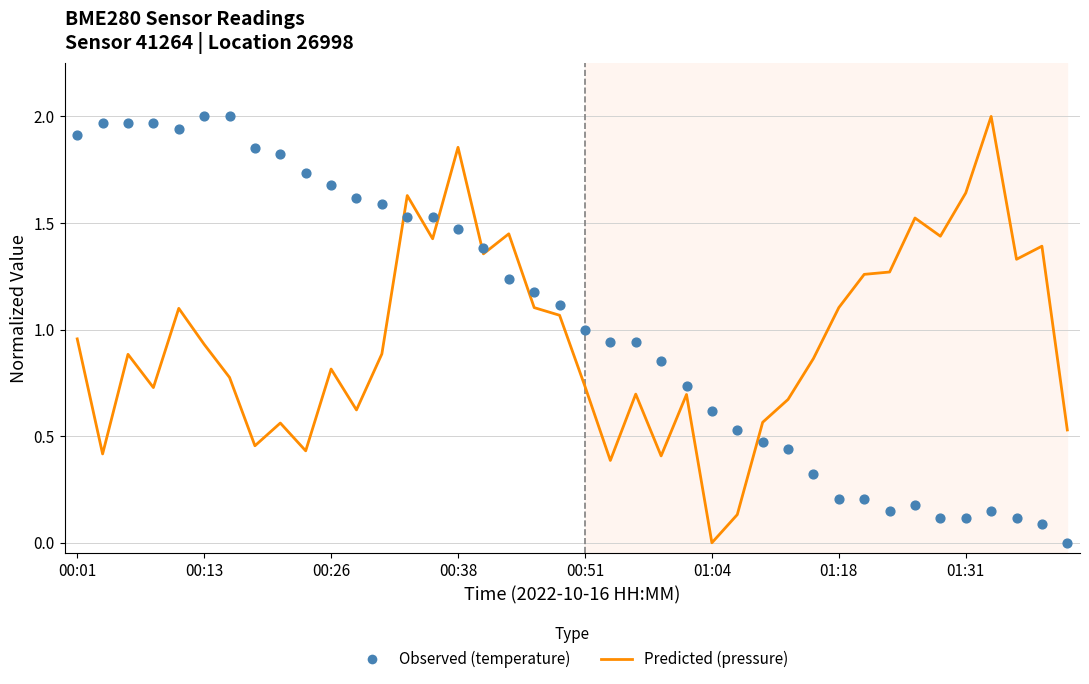

At which category is the sum across all series the highest?

00:38